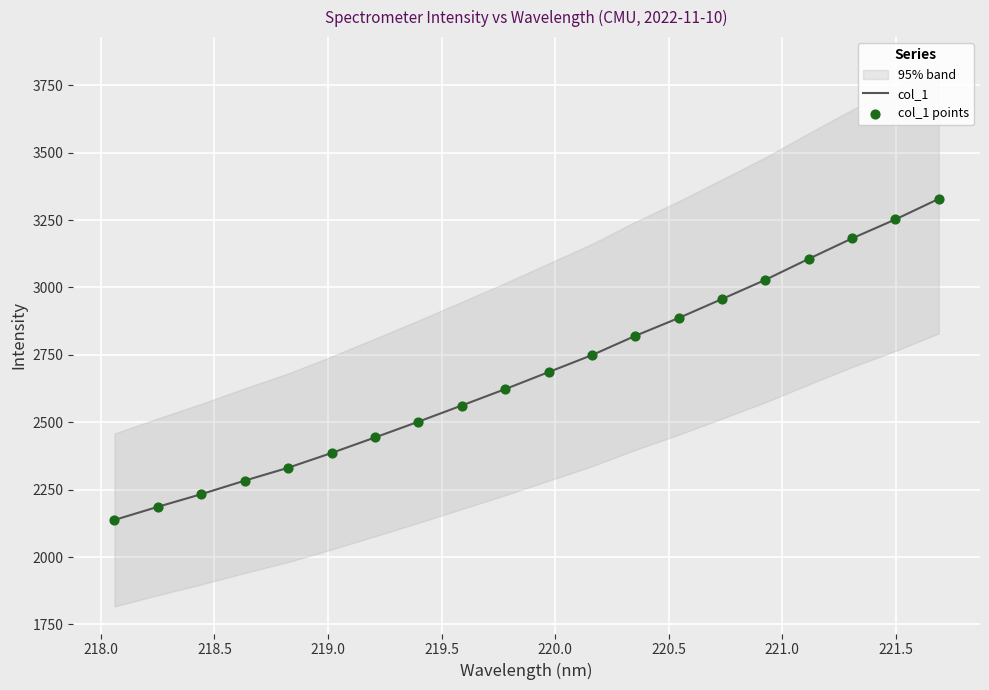

Which series reaches the minimum Y coordinate?

col_1